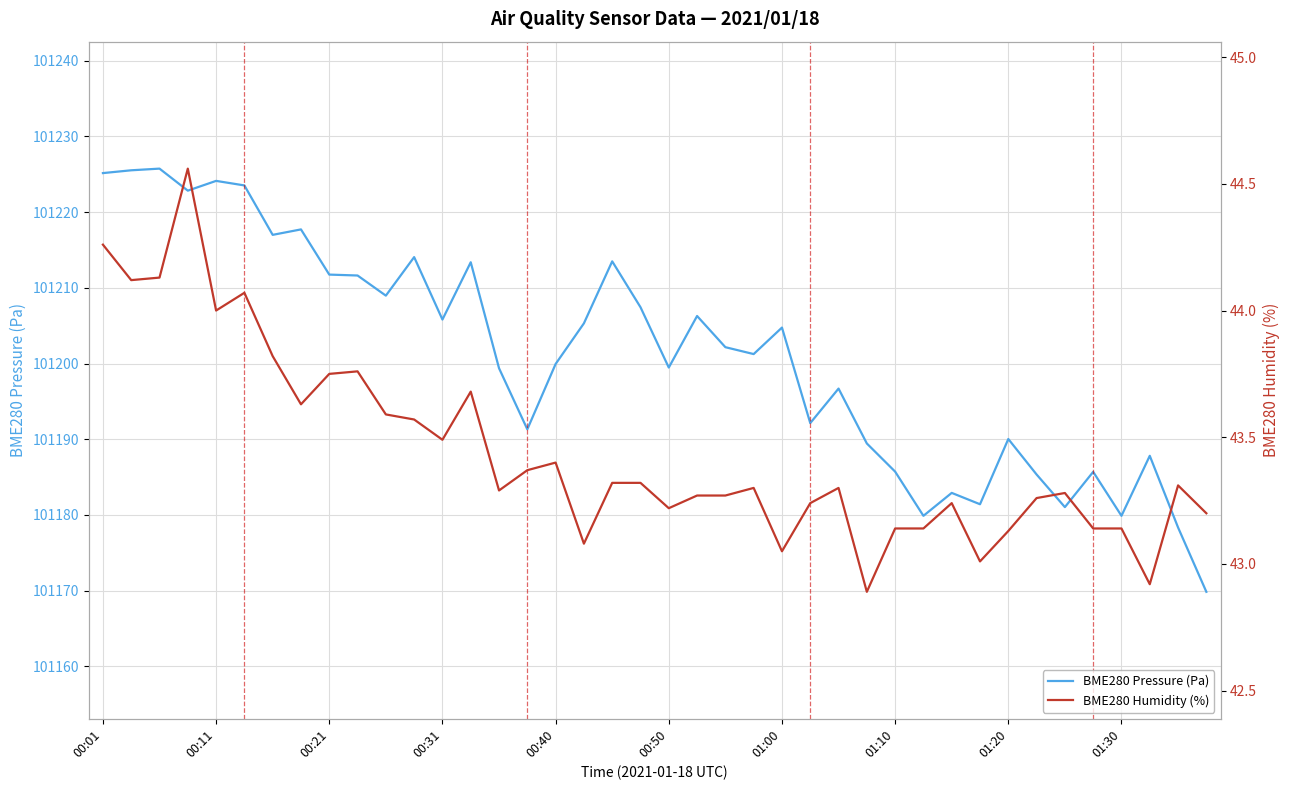

The BME280 Pressure (Pa) series shows 37613.8 at 39. True or false?

False